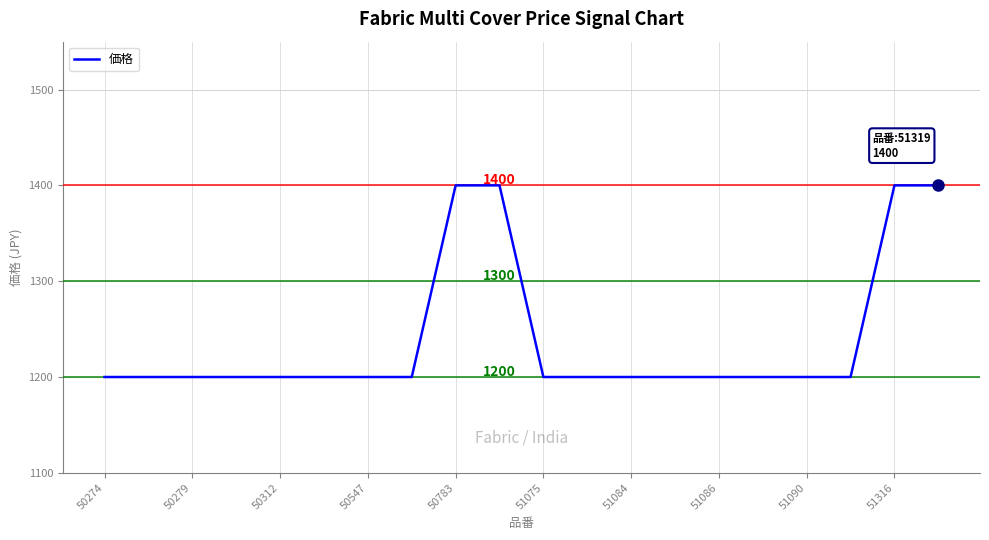

Does the chart have visible grid lines?

Yes